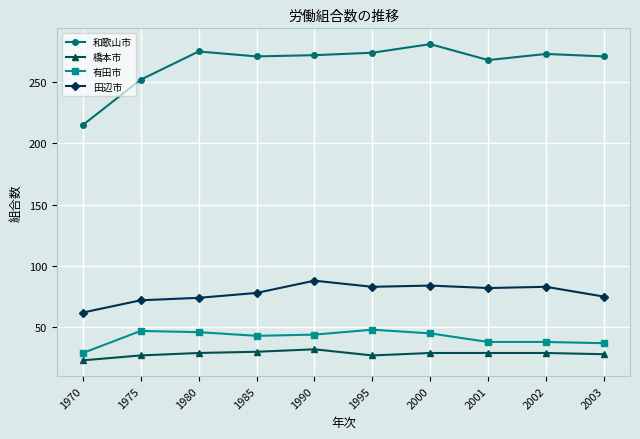

In 田辺市, how many points are higher than both neighbors (excluding endpoints)?

3